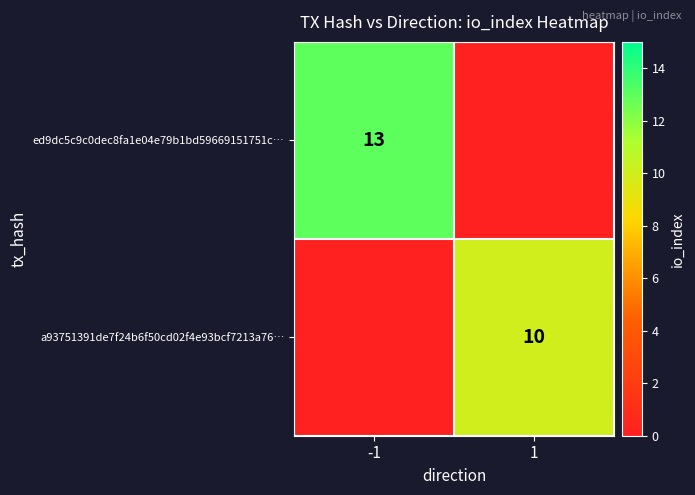

At which category is the sum across all series the highest?

-1